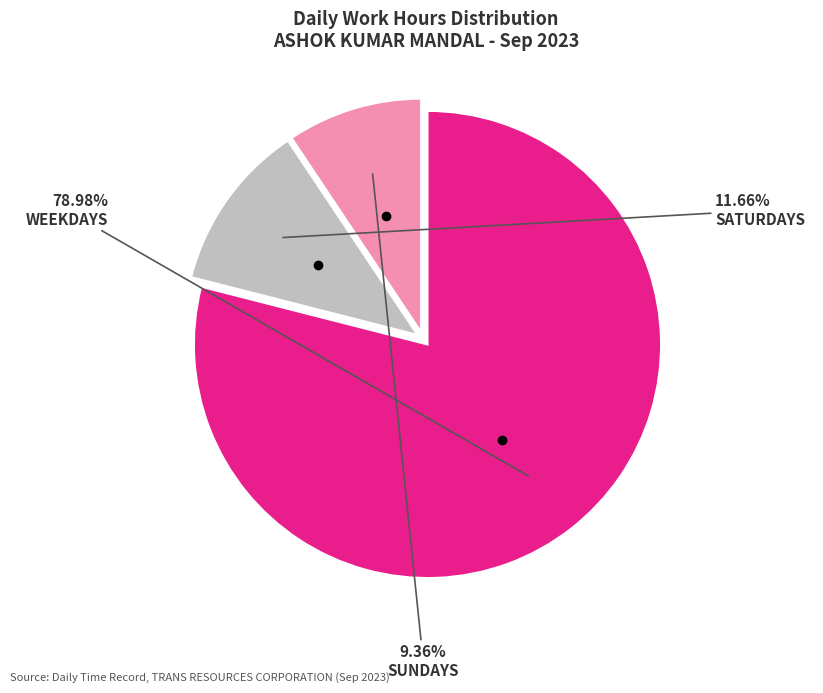

Does any single category account for the majority?

Yes